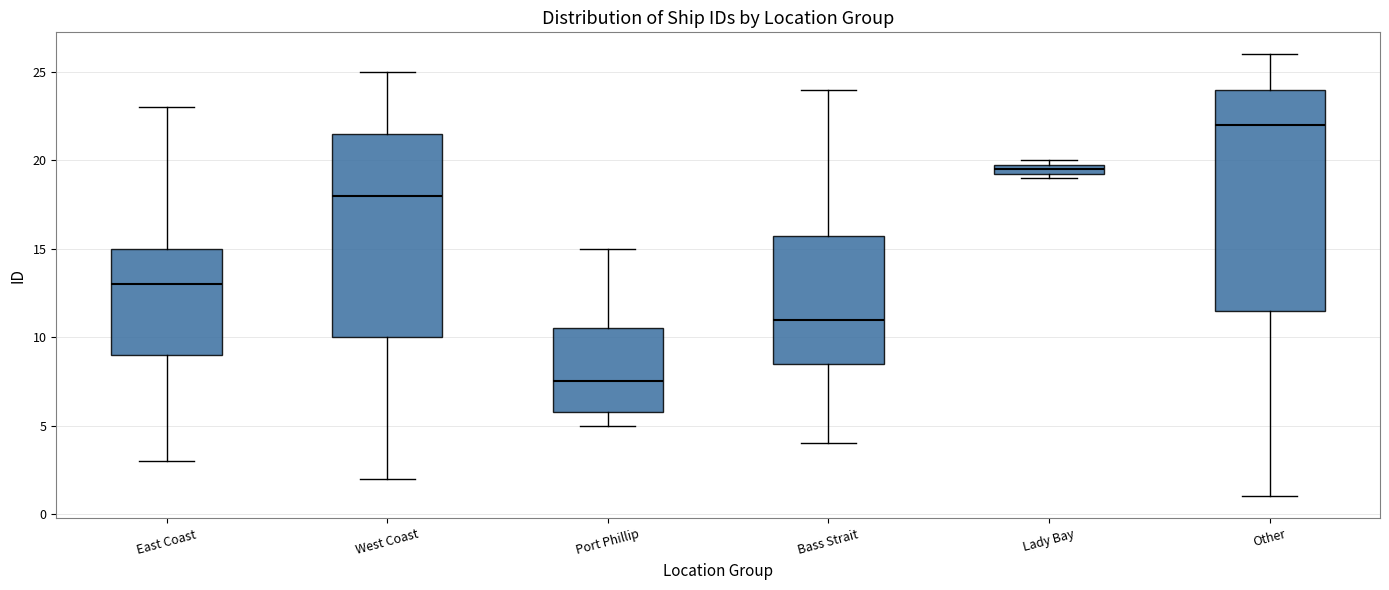

Where does the lower whisker of the box for Port Phillip end on the y-axis? The values are not printed on the chart, so give them approximately, as read against the axis.

5.0